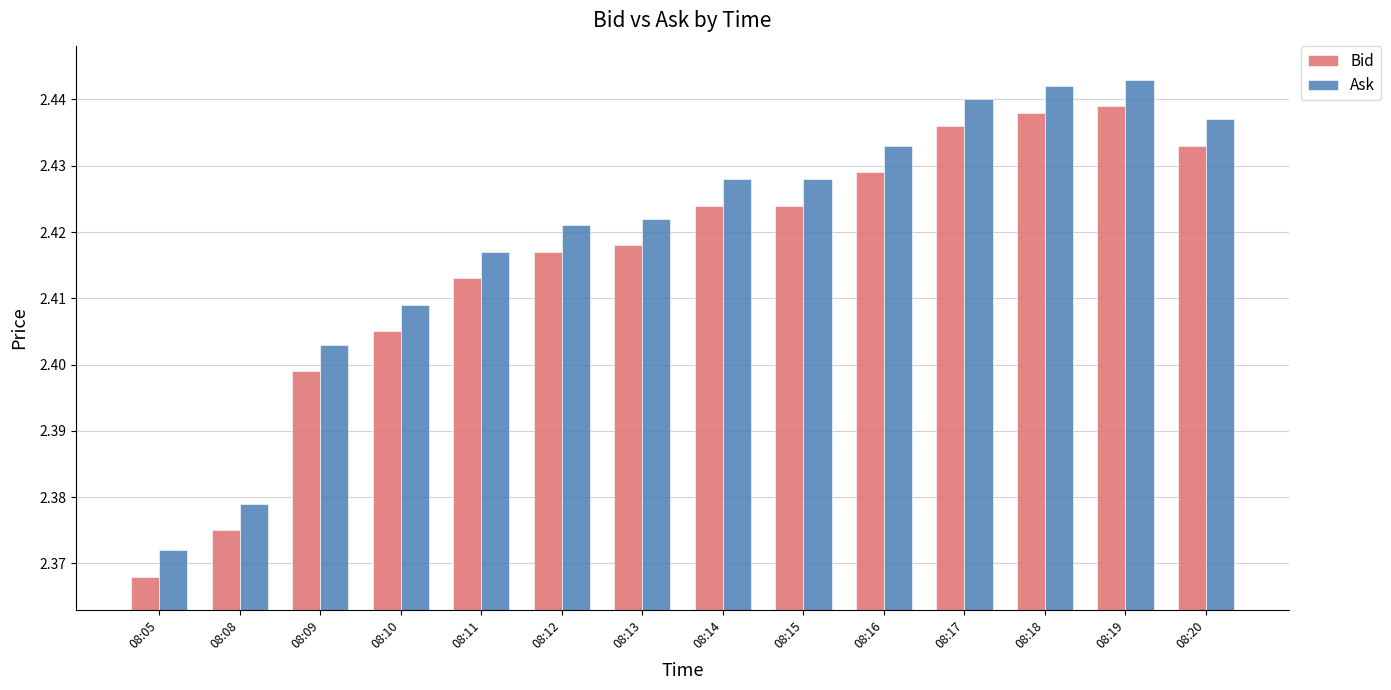

What is the difference between the maximum and minimum values in the Bid series?

0.1